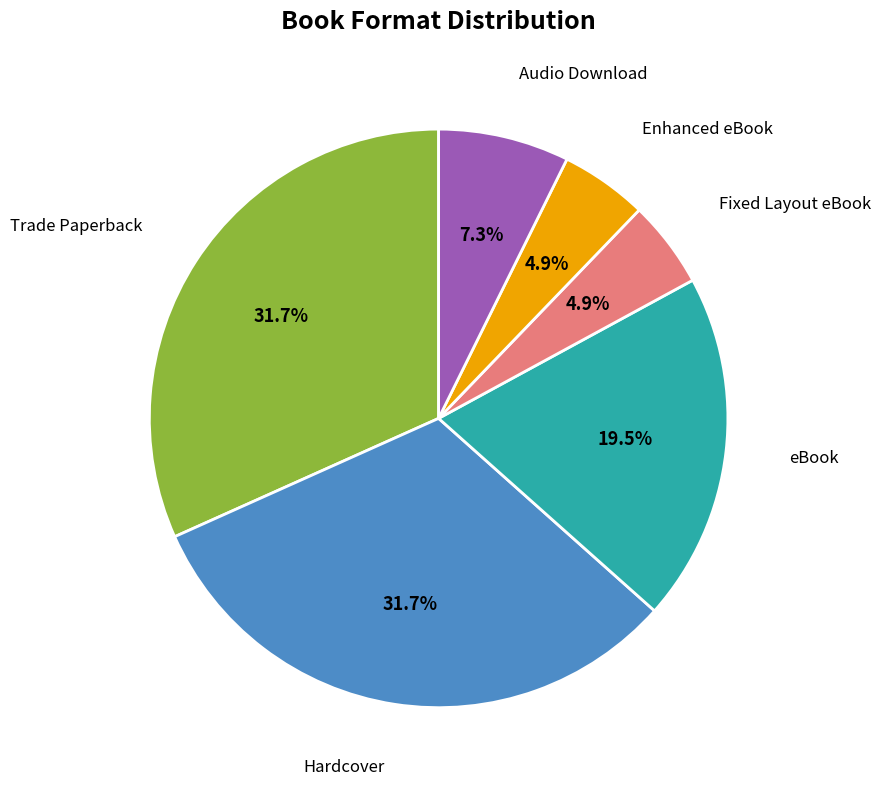

Is it true that Hardcover is 32% of the pie?

True